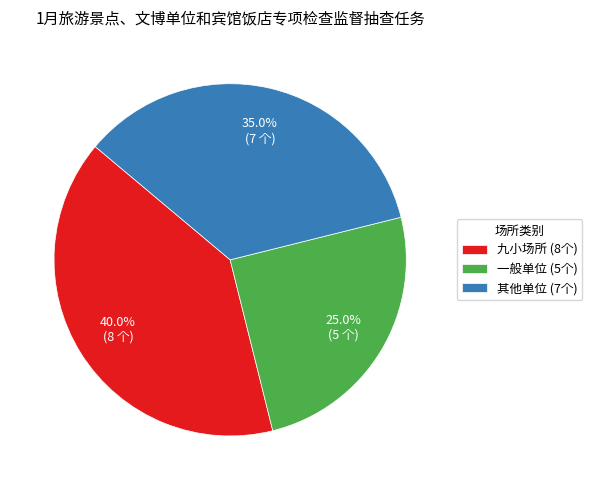

Rank the categories by value from highest to lowest.

九小场所, 其他单位, 一般单位